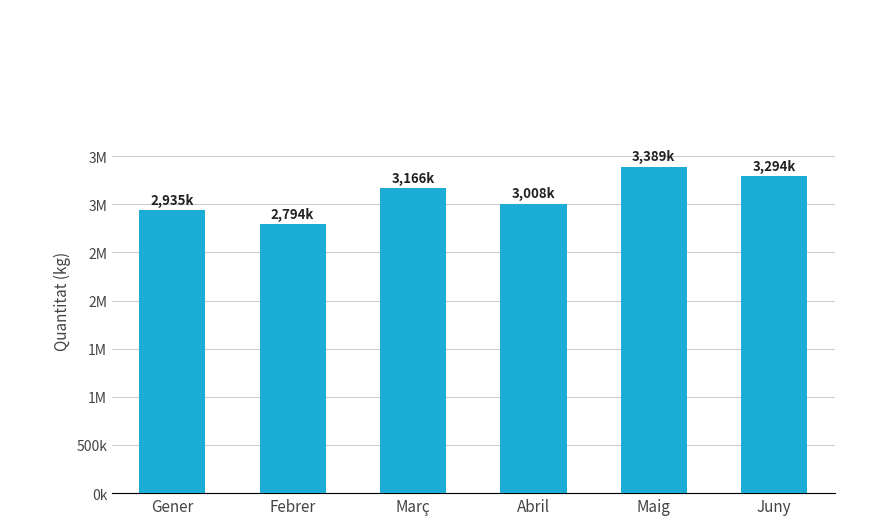

Are the bars horizontal?

No